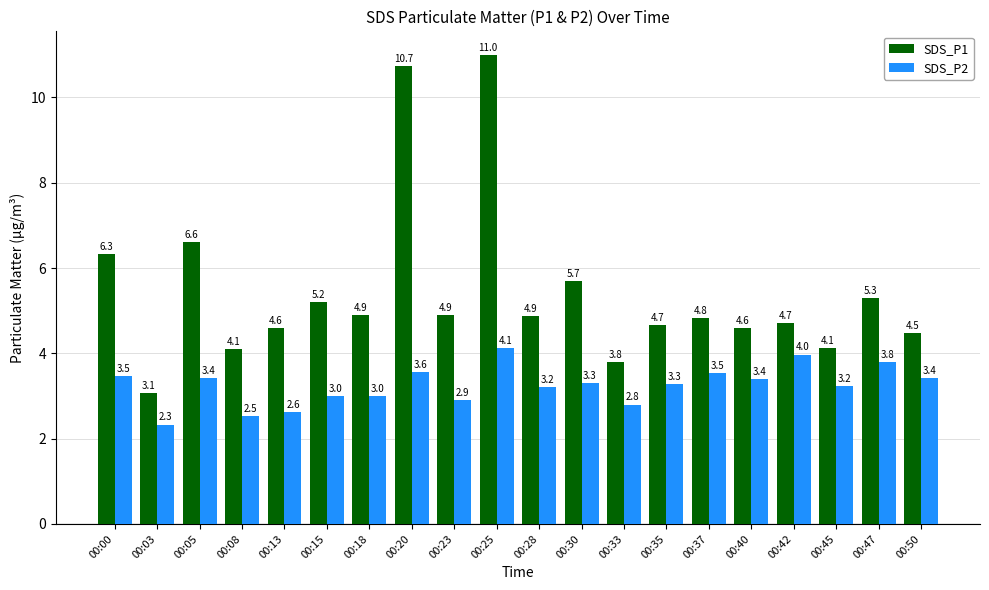

What are all the series names shown in the legend?

SDS_P1, SDS_P2